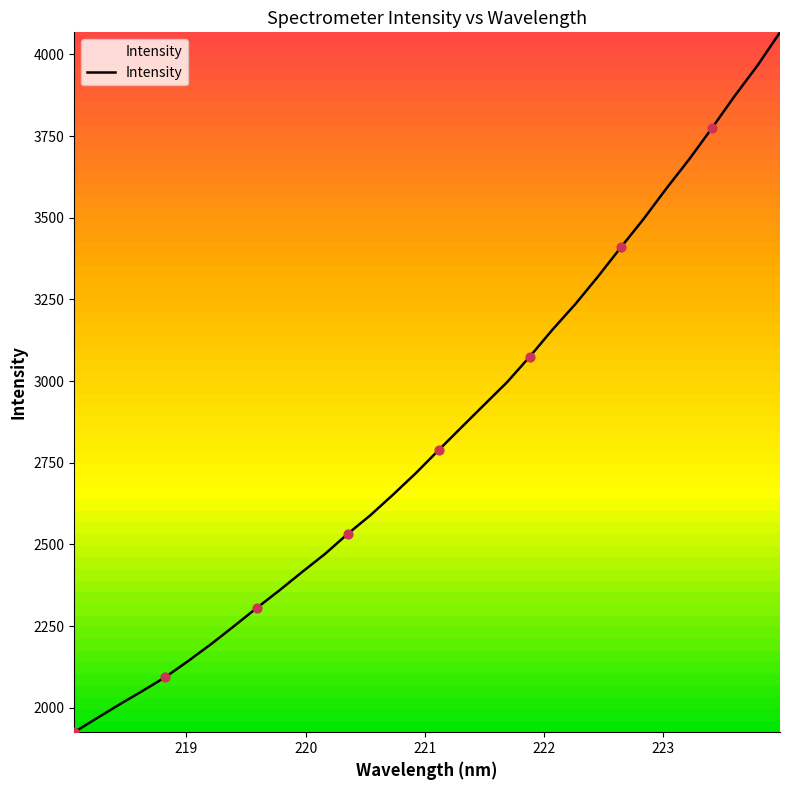

What is the smallest value displayed?

1925.2